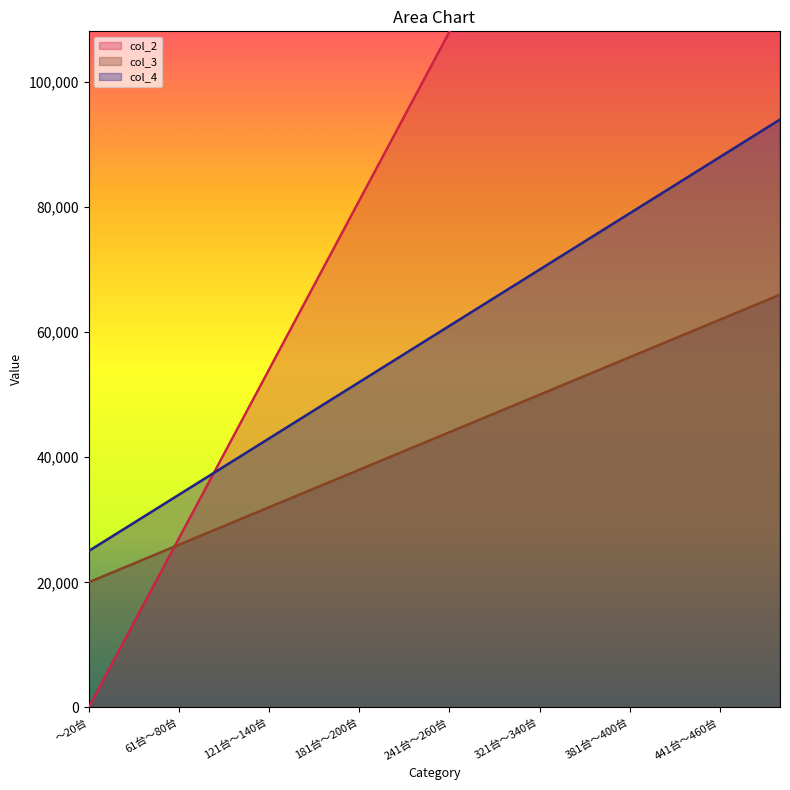

Which series has the largest total across all categories?

col_2